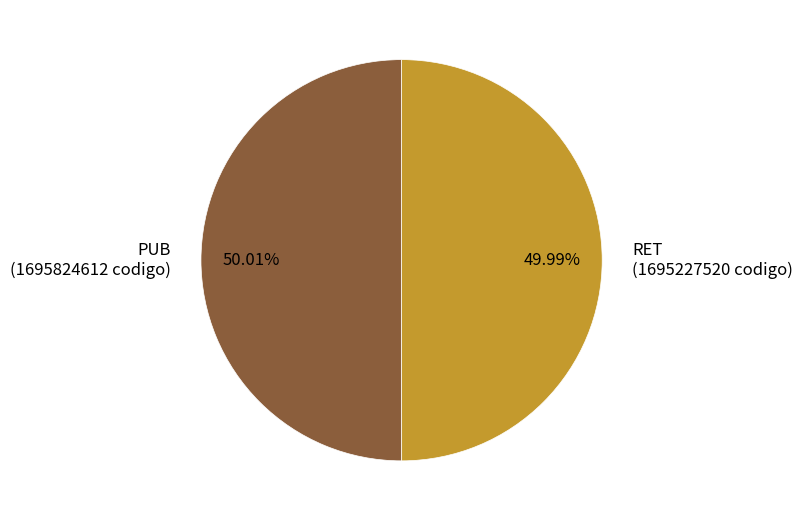

How many segments does this pie chart have?

2